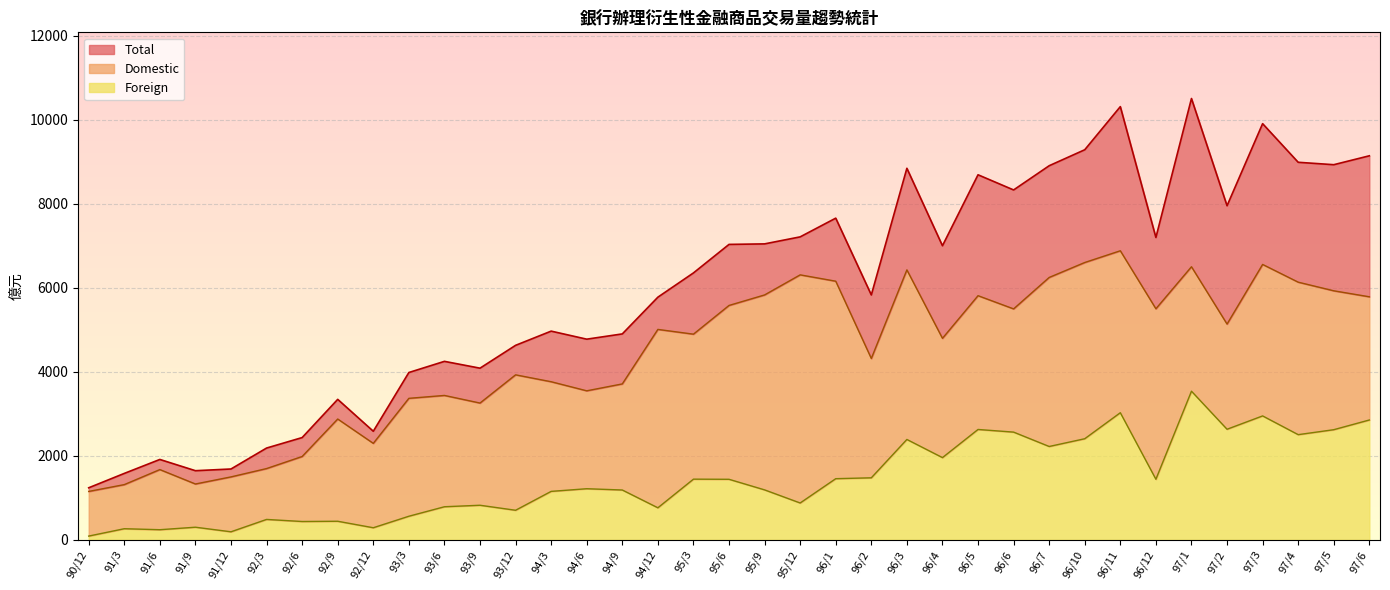

What is the difference between the highest and lowest values at 95/12?

6335.1